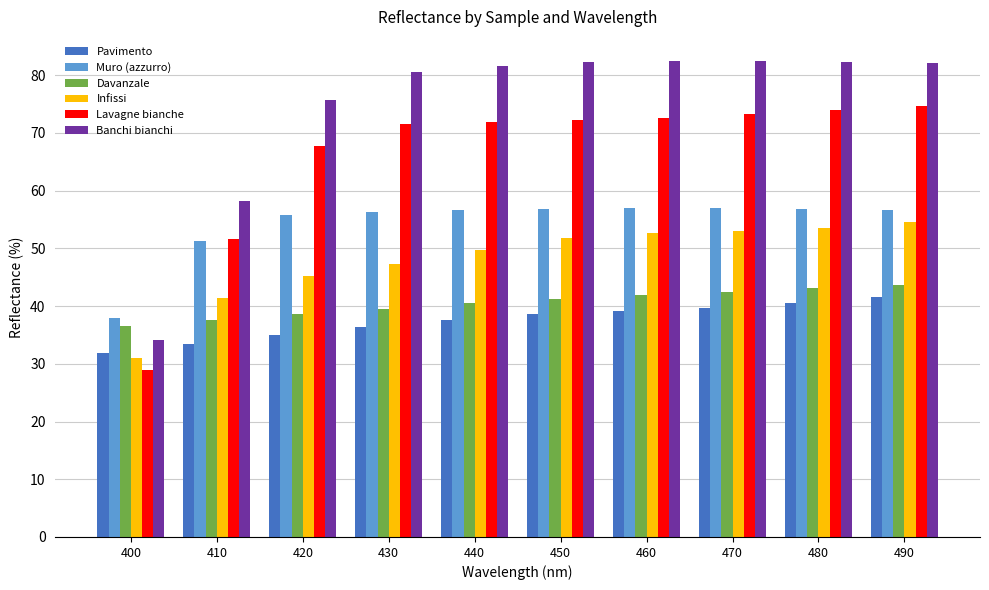

At 480, list the series in order from largest to smallest.

Banchi bianchi, Lavagne bianche, Muro (azzurro), Infissi, Davanzale, Pavimento